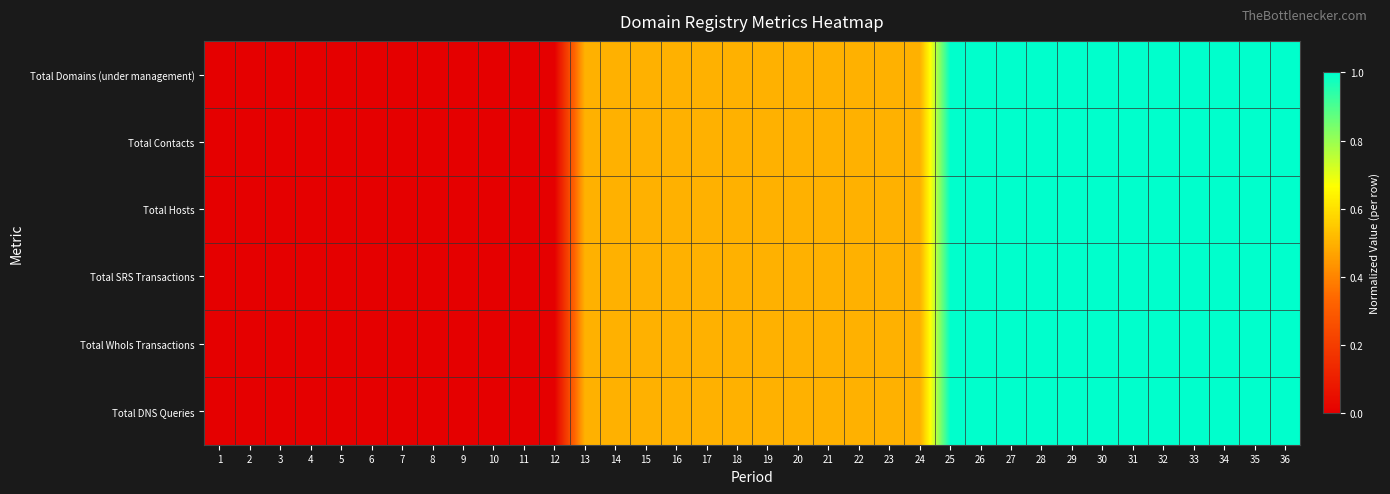

Which series has the largest range (max minus min)?

Total Domains (under management)